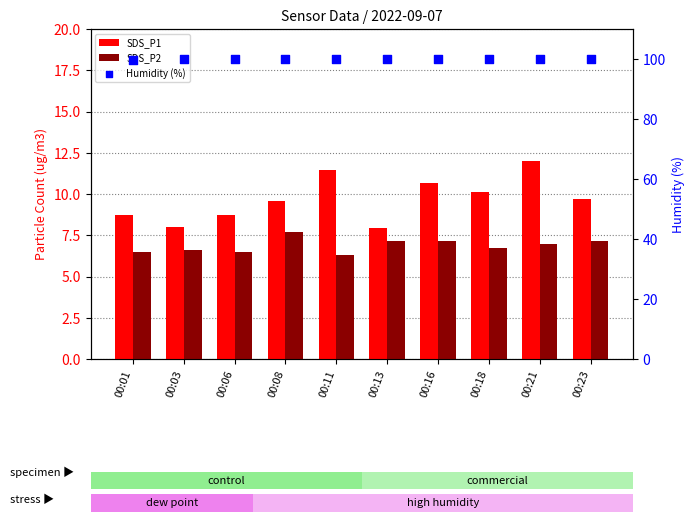

Which series contains the highest Y value?

Humidity (%)